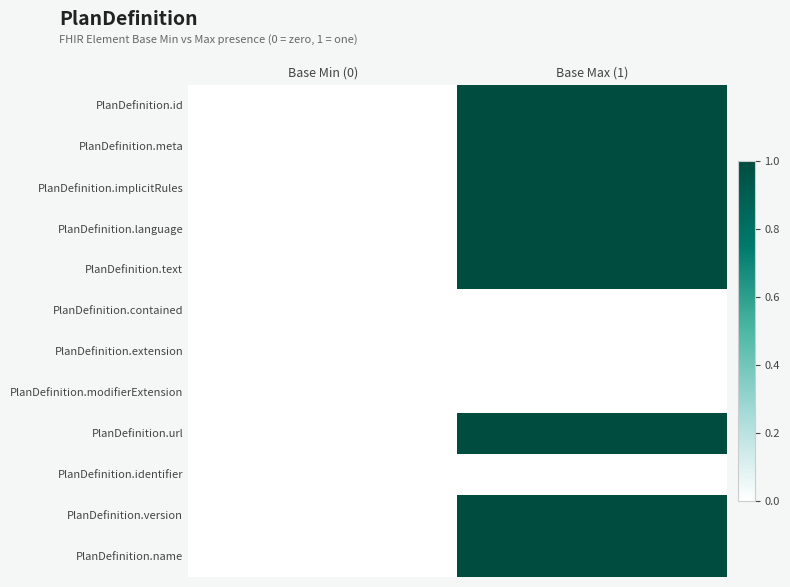

What is the spread (max minus min) of values at Base Max (1)?

1